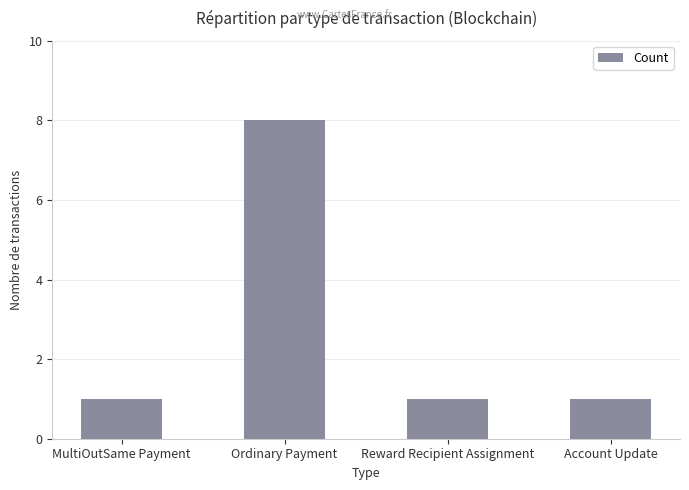

Approximately how many times larger is the value at Account Update compared to MultiOutSame Payment?

1.0